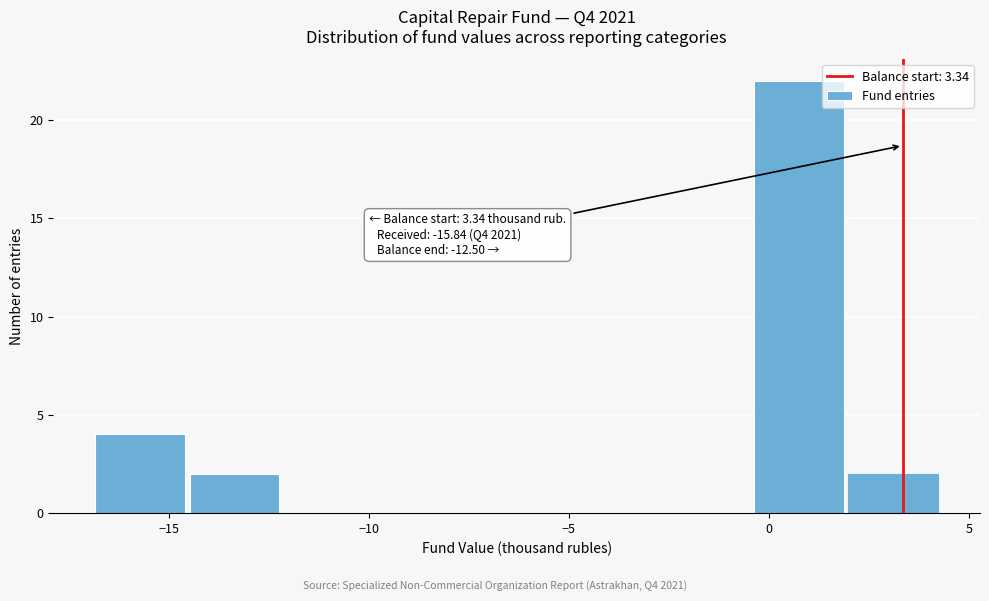

Over which range of the x-axis is the bar tallest?

-0.5 to 2.0